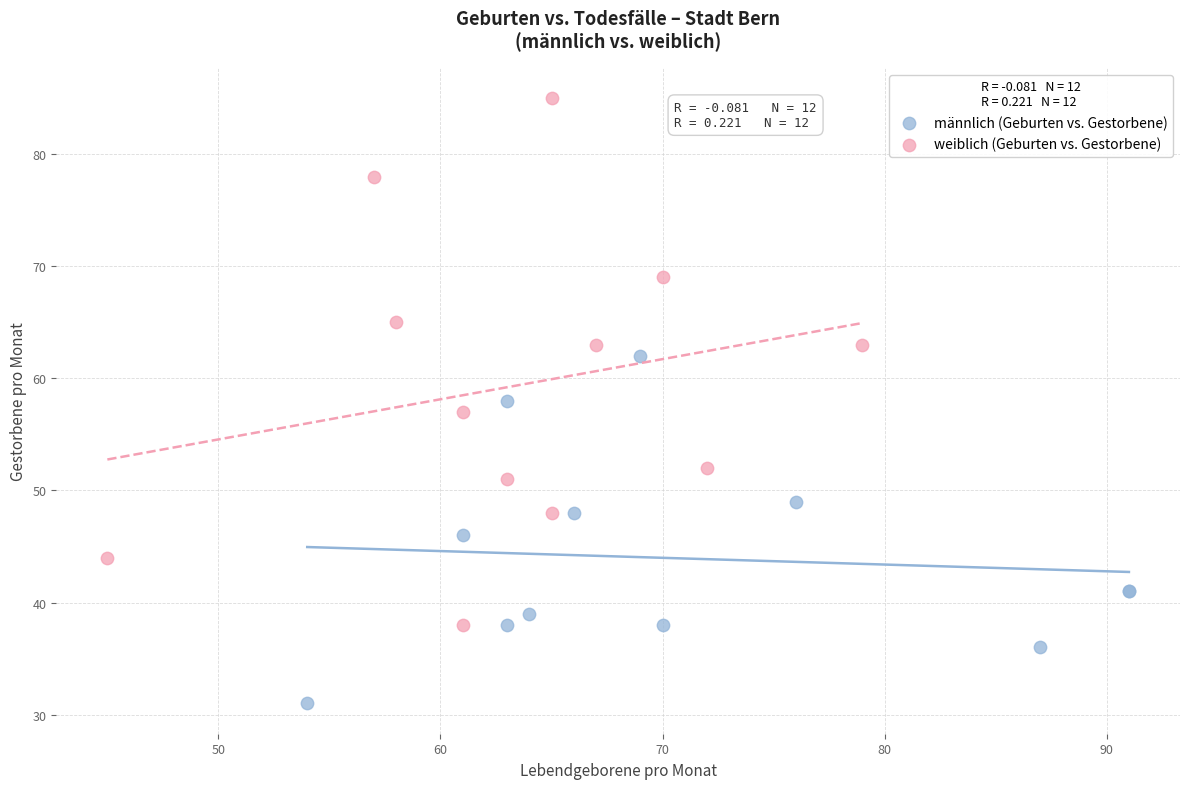

Which series has the widest spread of Y values?

weiblich (Geburten vs. Gestorbene)